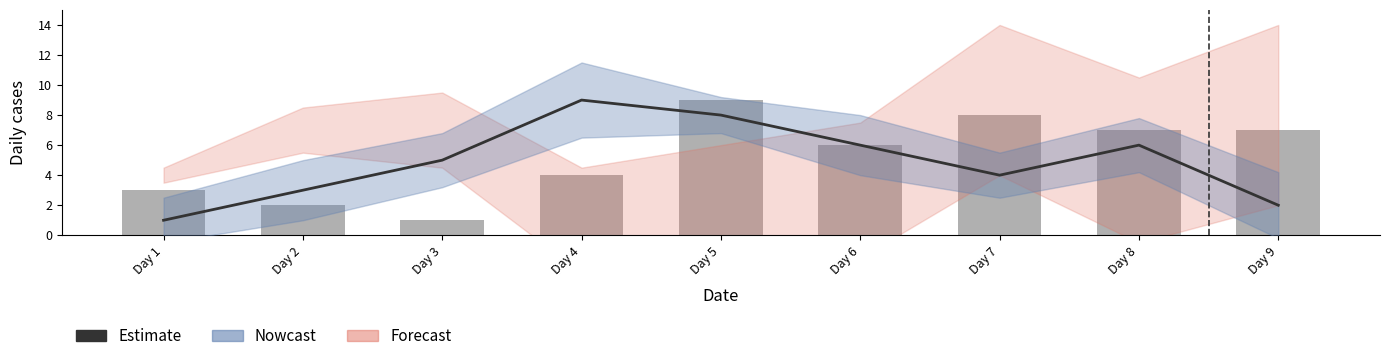

What is the total value across all series at Day 5?

17